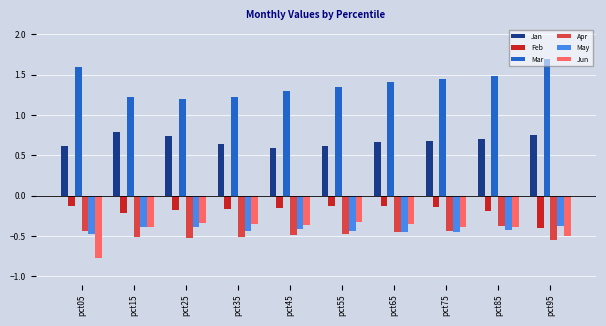

What value does the Mar series have at pct65?

1.4